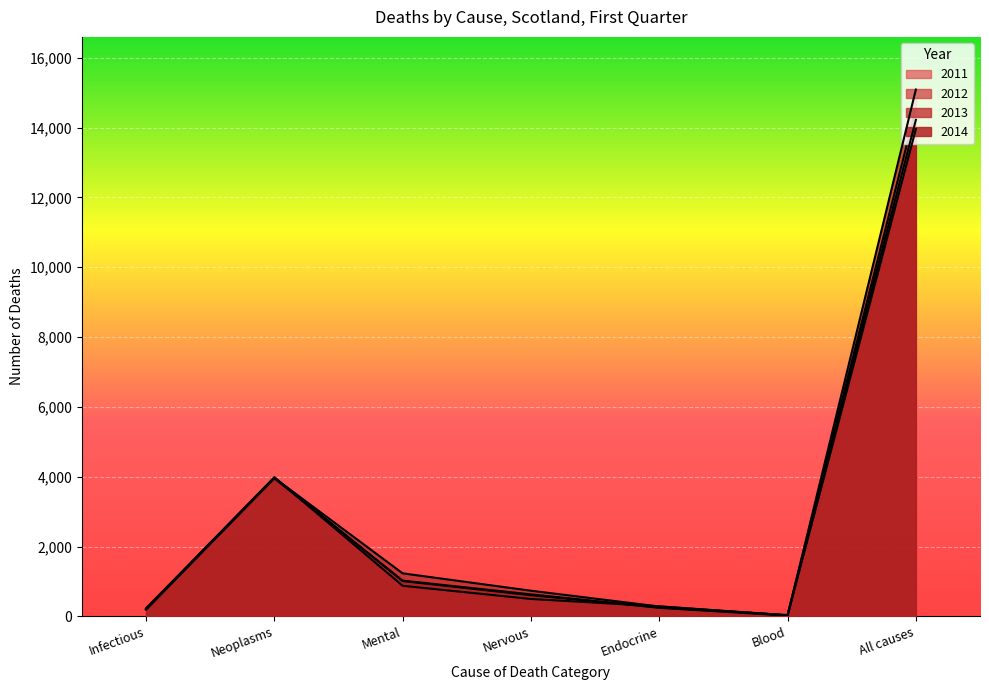

What is the highest value of the 2014 series?

13959